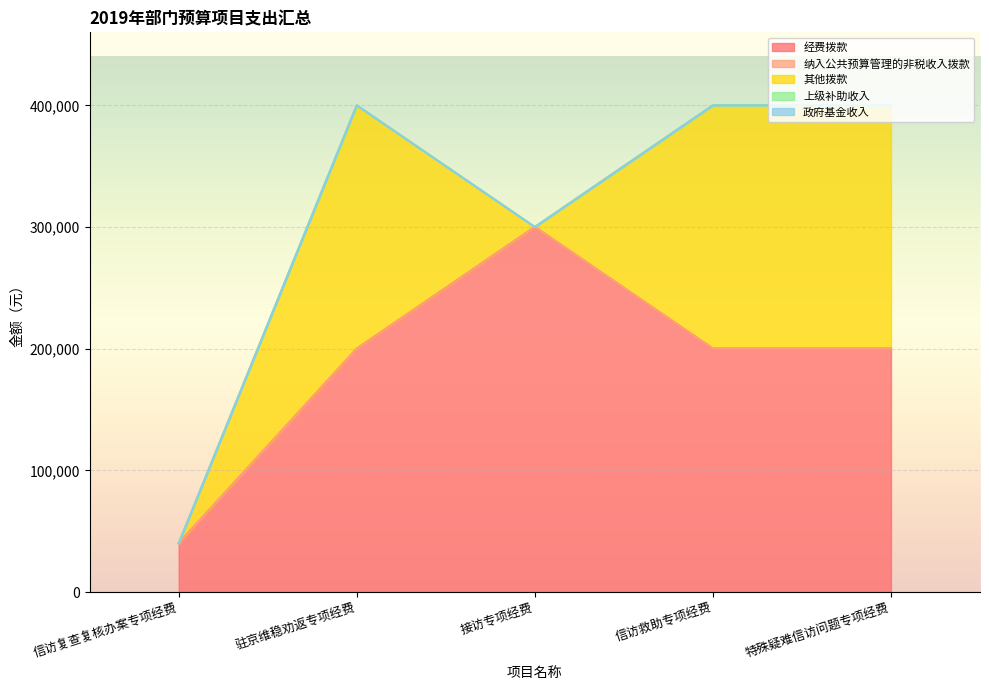

At which category is the sum across all series the highest?

驻京维稳劝返专项经费